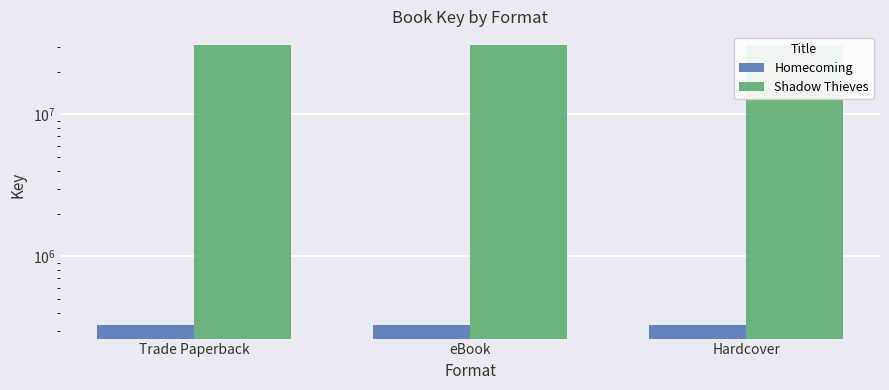

List the labels in order of Shadow Thieves value, largest first.

Trade Paperback, eBook, Hardcover